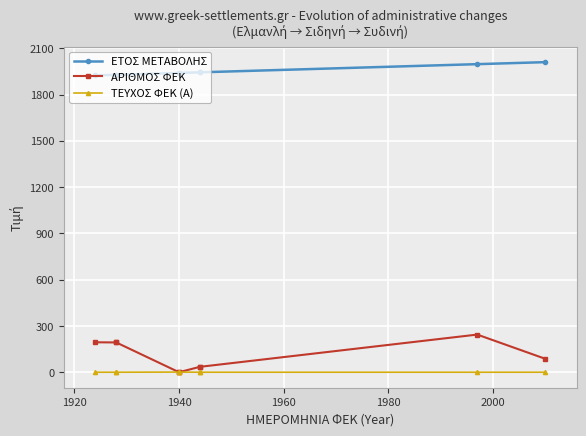

Which series has the largest total across all categories?

ΕΤΟΣ ΜΕΤΑΒΟΛΗΣ